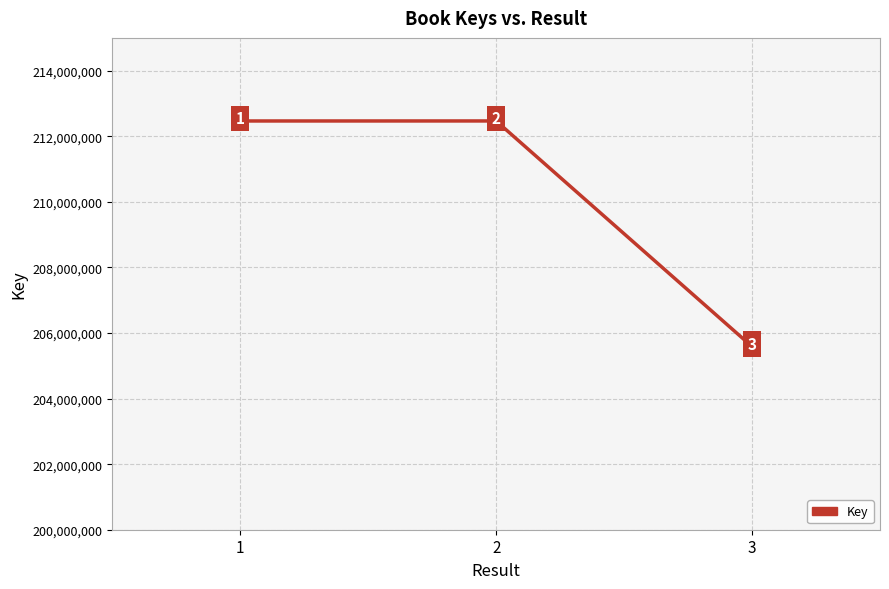

What is the difference between the values at 3 and 1?

6880618